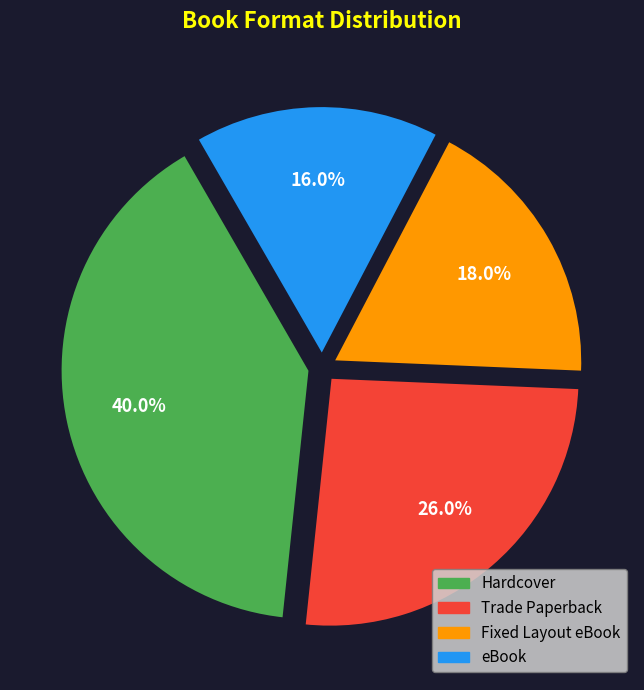

Count the number of slices in the pie.

4